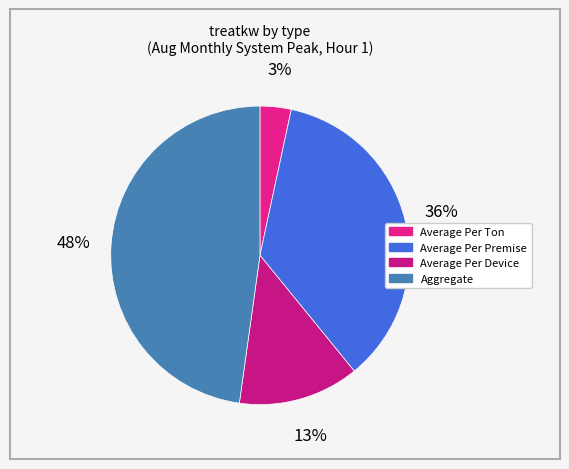

How many segments does this pie chart have?

4